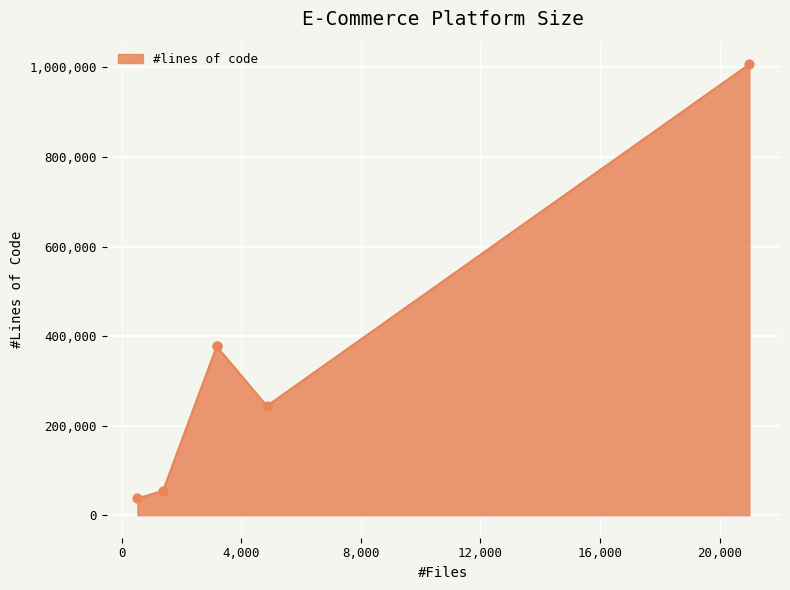

Approximately how many times larger is the value at osCommerce compared to SpreeCommerce?

0.7